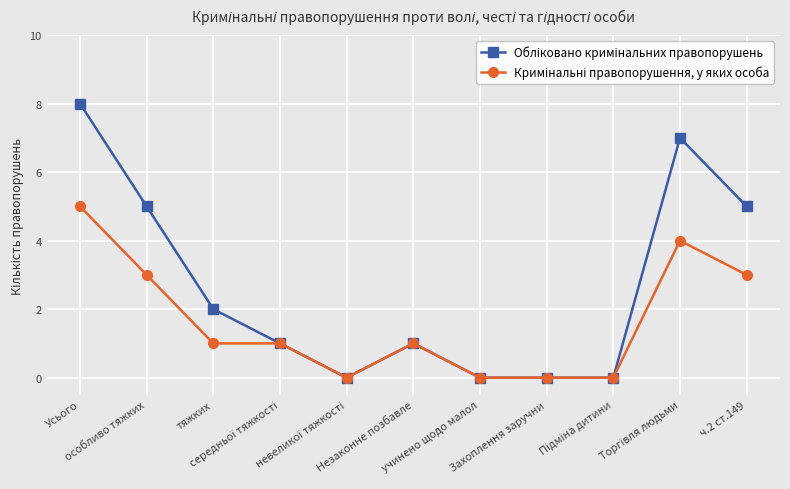

What is the maximum value shown in the chart?

8